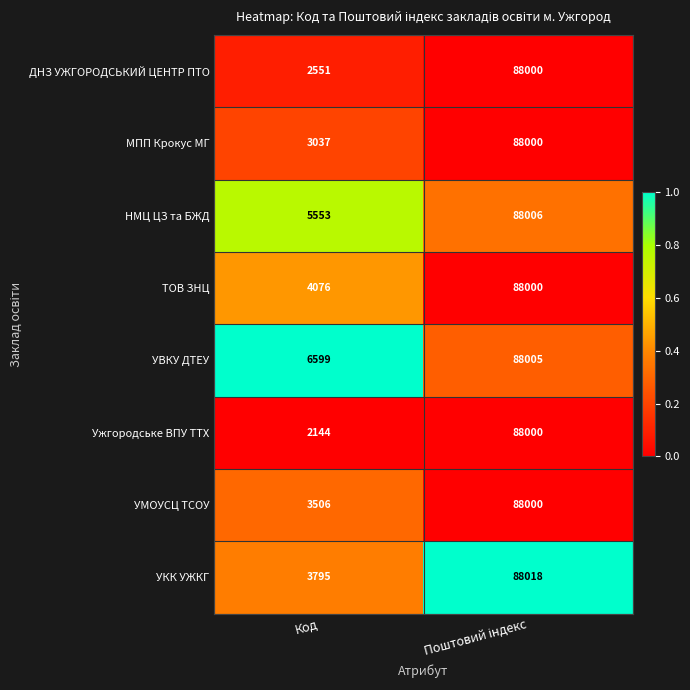

At Код, list the series in order from largest to smallest.

УВКУ ДТЕУ, НМЦ ЦЗ та БЖД, ТОВ ЗНЦ, УКК УЖКГ, УМОУСЦ ТСОУ, МПП Крокус МГ, ДНЗ УЖГОРОДСЬКИЙ ЦЕНТР ПТО, Ужгородське ВПУ ТТХ